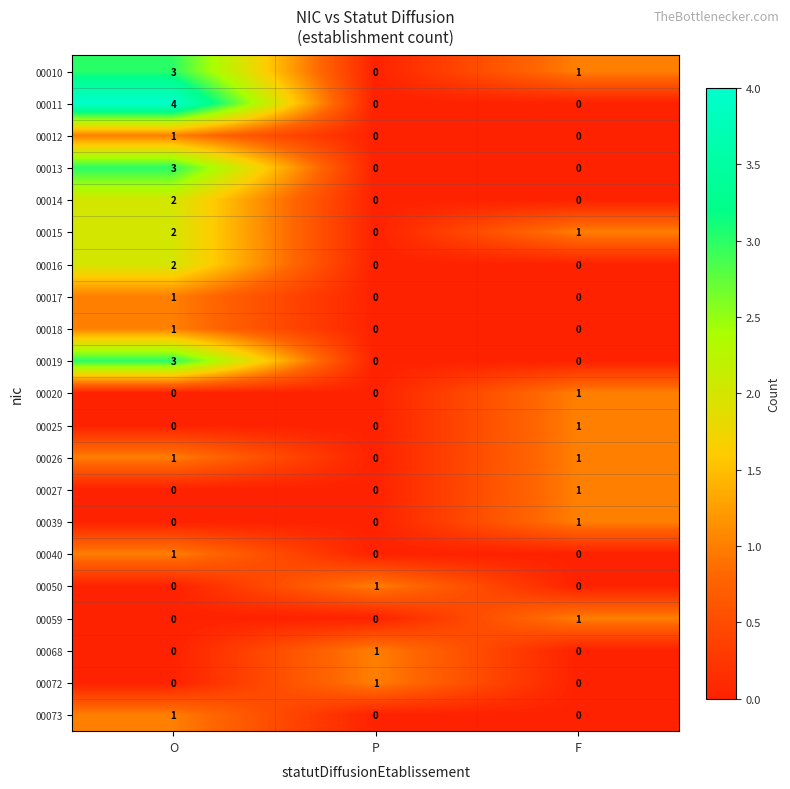

What is the total value across all series at F?

8